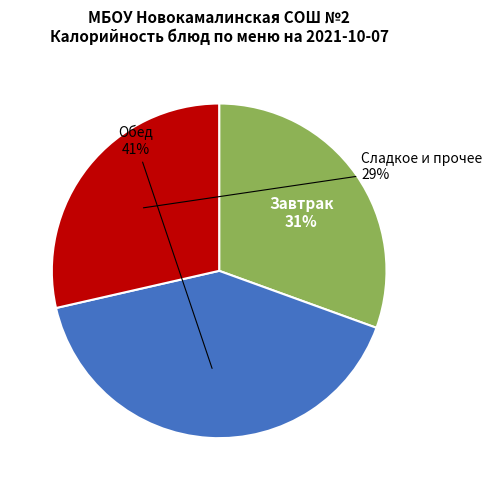

Is there any slice that represents more than half of the pie?

No